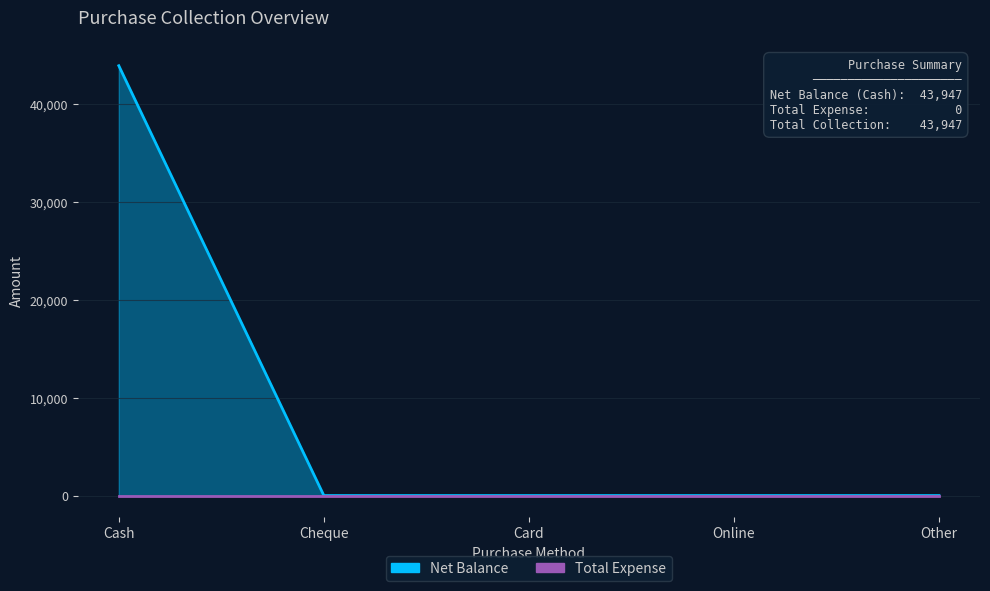

Reading left to right, what are all the values shown in this chart?

43947	0	0	0	0